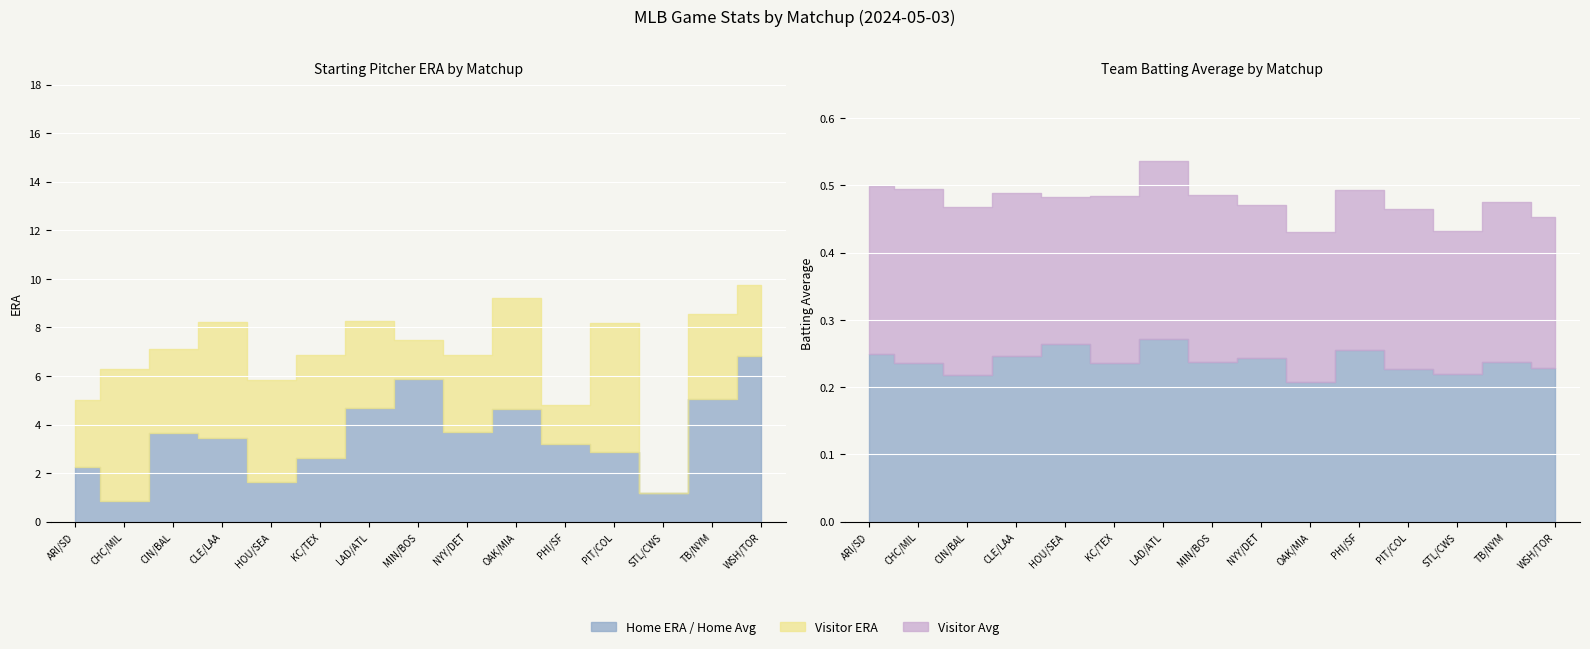

At which label is Home Hits Avg closest to 0?

OAK/MIA